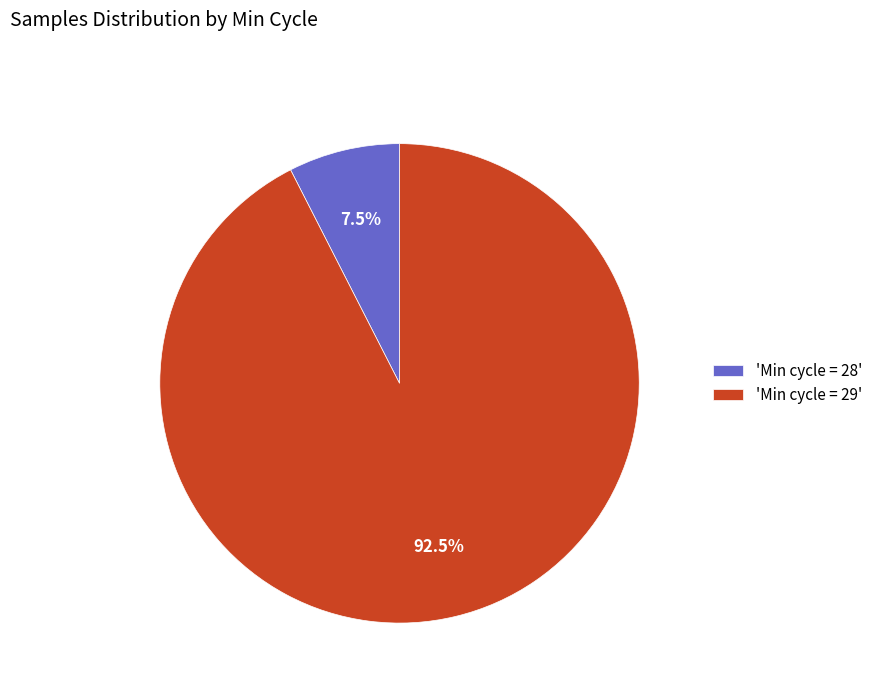

Which has a higher value, 'Min cycle = 28' or 'Min cycle = 29'?

'Min cycle = 29'